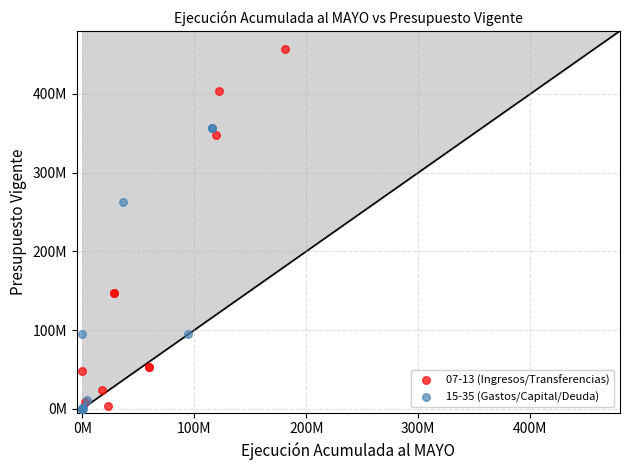

Which series reaches the maximum Y coordinate?

07-13 (Ingresos/Transferencias)